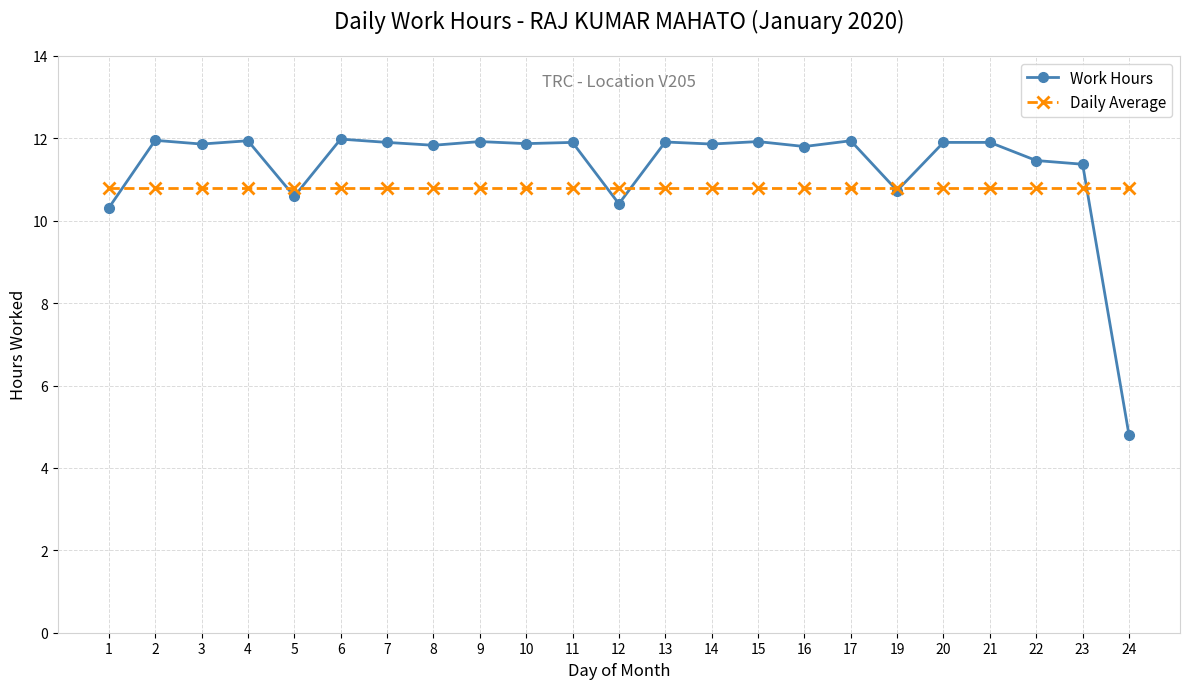

At how many categories does at least one series exceed 9?

23